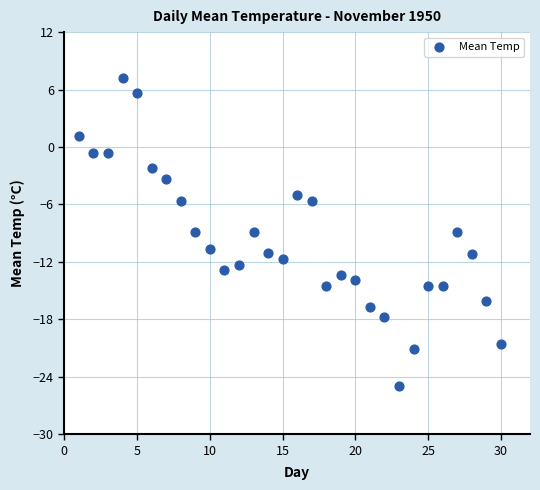

What is the range of Y values (max minus min)?

32.2